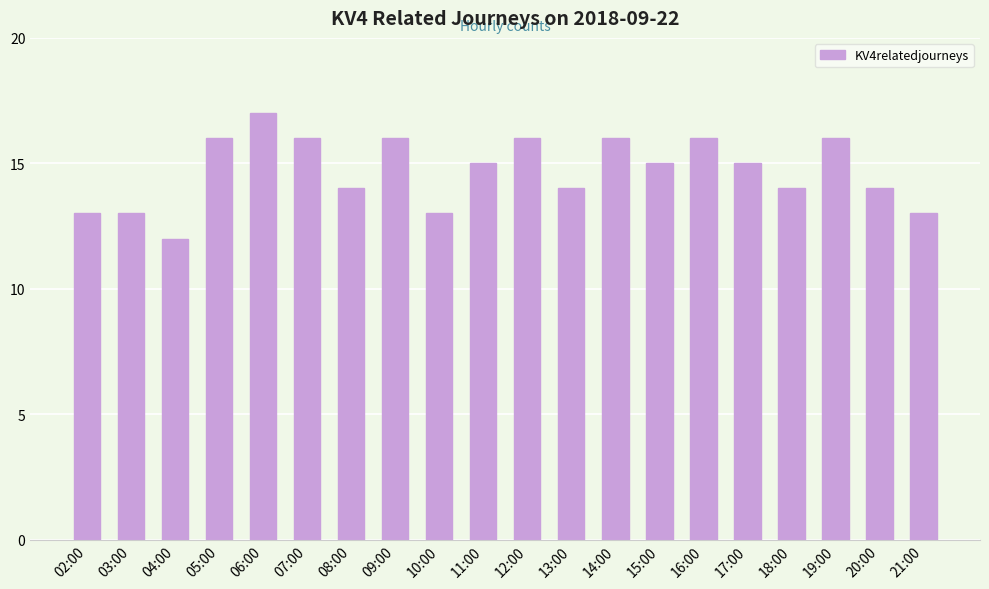

Count the number of categories in the chart.

20